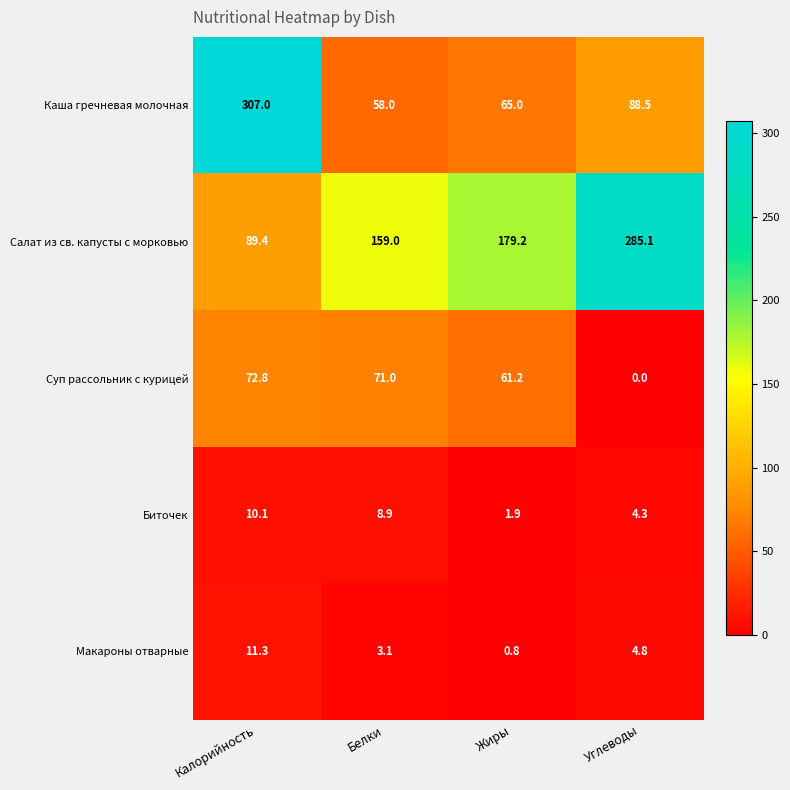

The value of Каша гречневая молочная at Калорийность is 307.0. True or false?

True